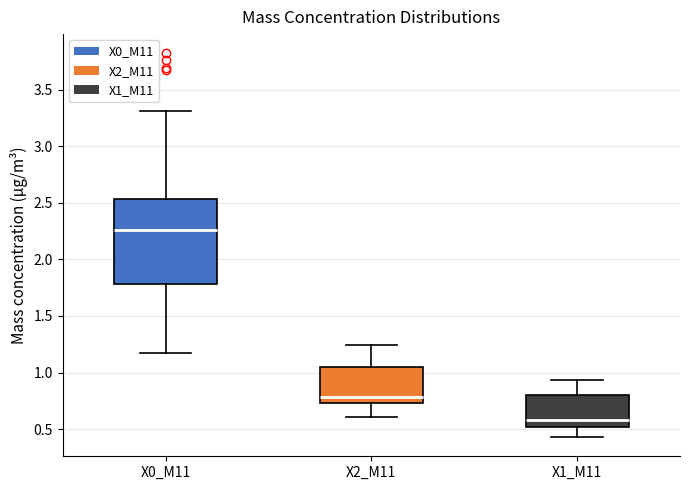

Which box is the tallest, from its lower edge to its upper edge?

X0_M11